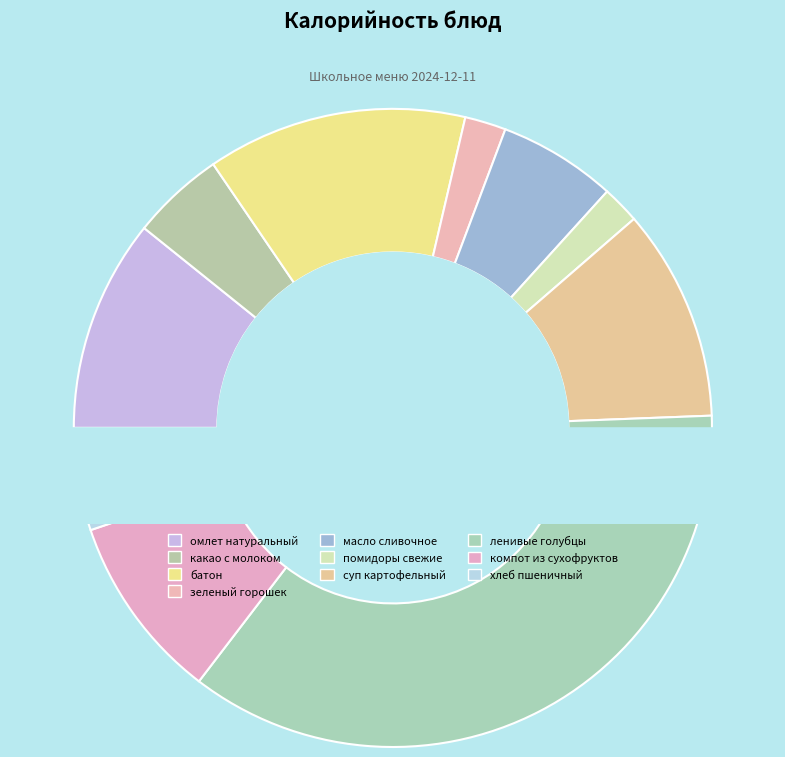

Which category has the smallest portion of the pie?

помидоры свежие